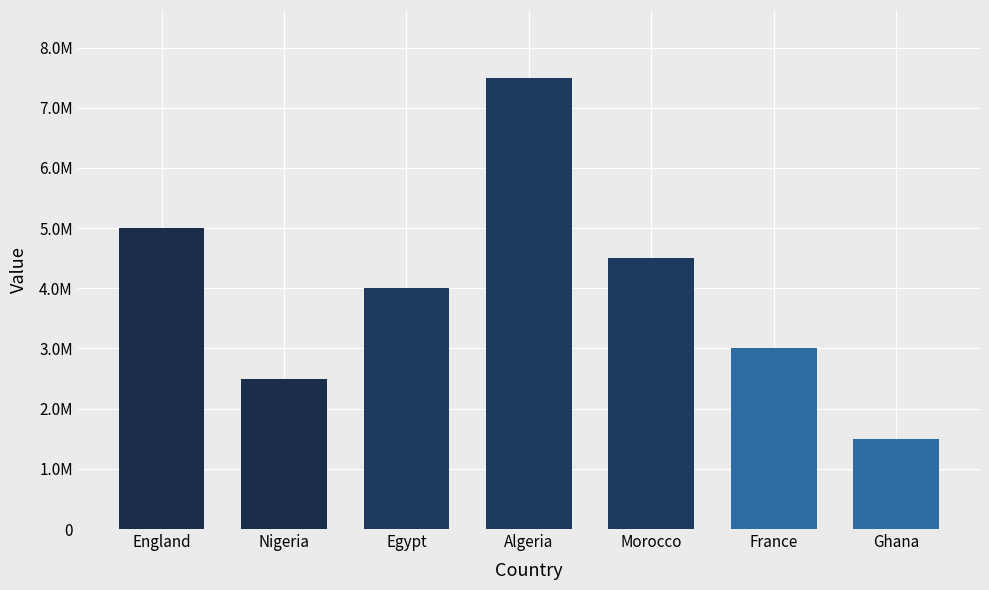

At which label does the data first exceed 4000000?

England